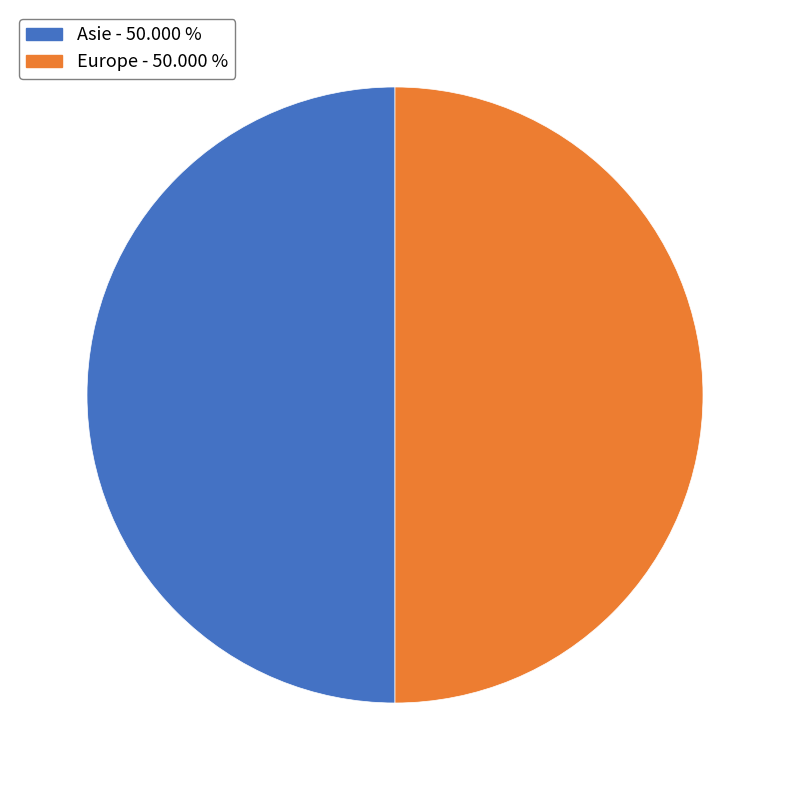

How many slices are in this pie chart?

2